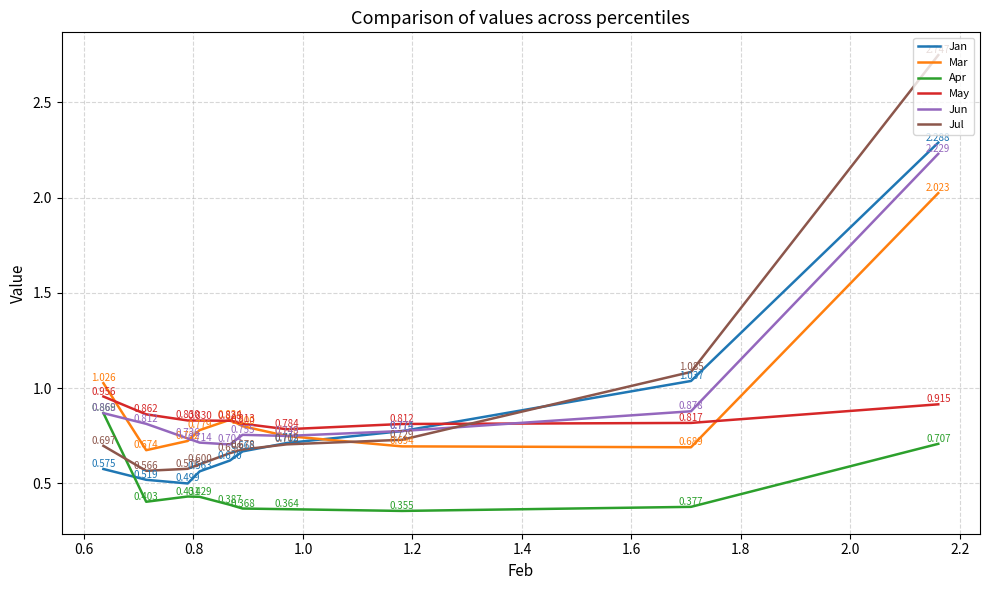

What is the sum of the Mar values at 1.4 and 1.8?

1.6